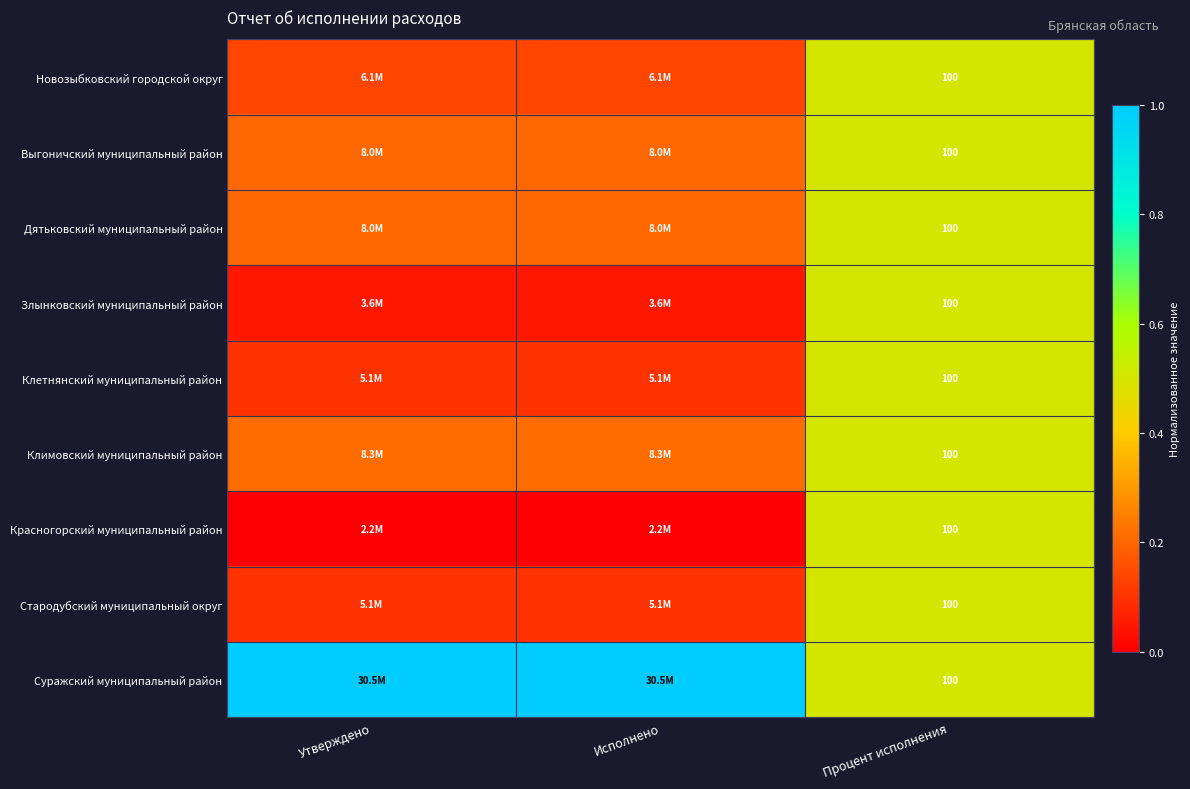

Which series has the largest total across all categories?

Суражский муниципальный район